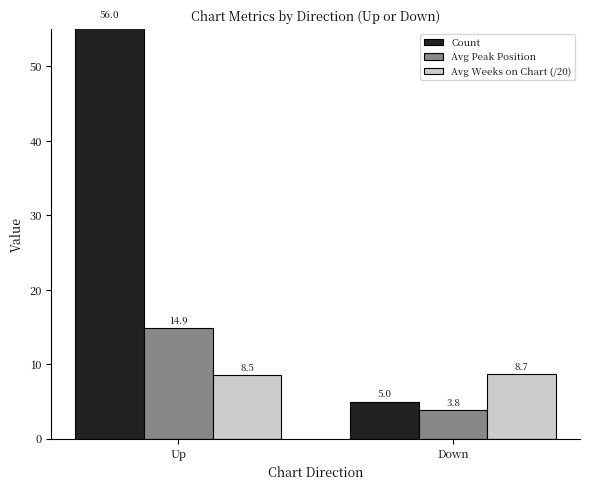

Where is Count nearest to the value 30?

Down